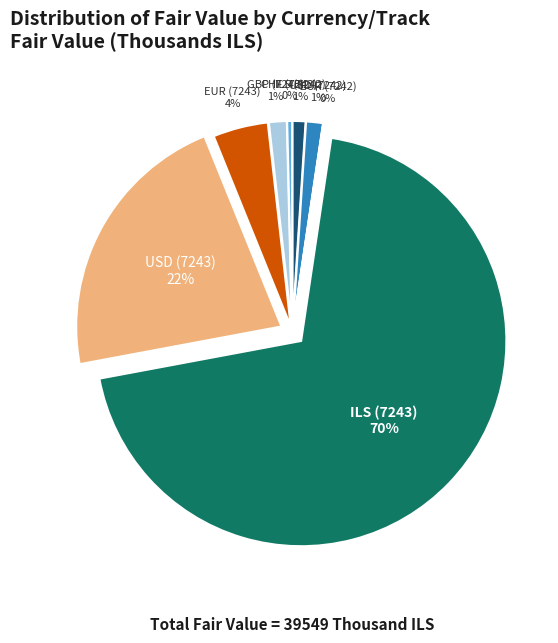

Which slice is the largest?

מזומן ועו"ש בש"ח (7243-ILS)